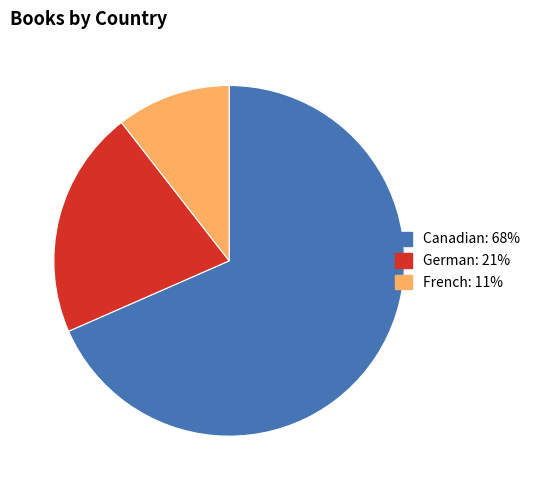

Count the number of slices in the pie.

3